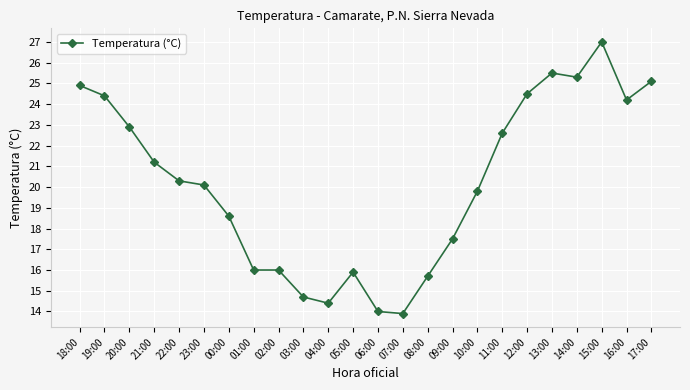

What is the average value?

20.2